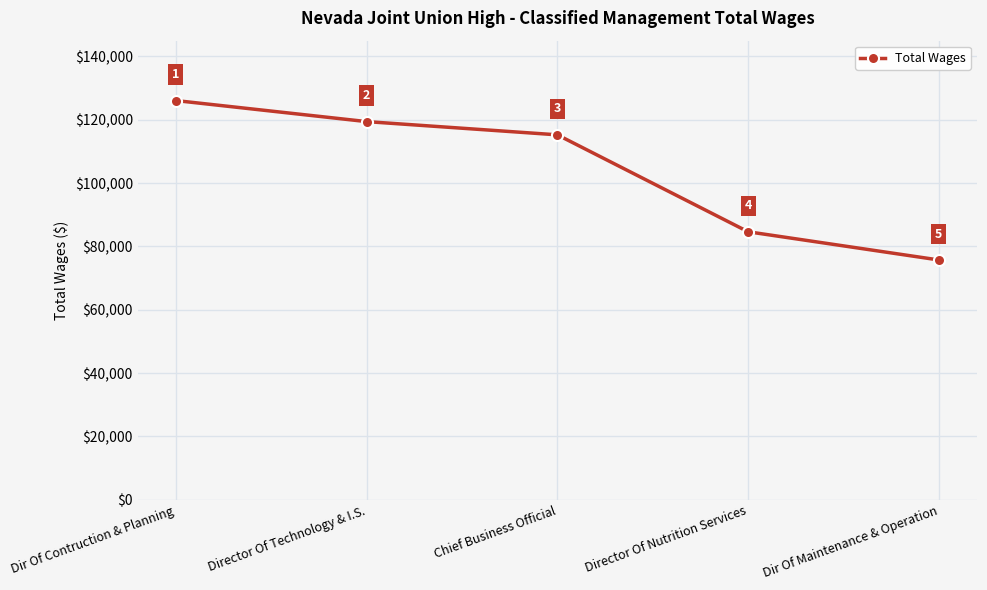

What is the label of the 2nd point from the left?

Director Of Technology & I.S.